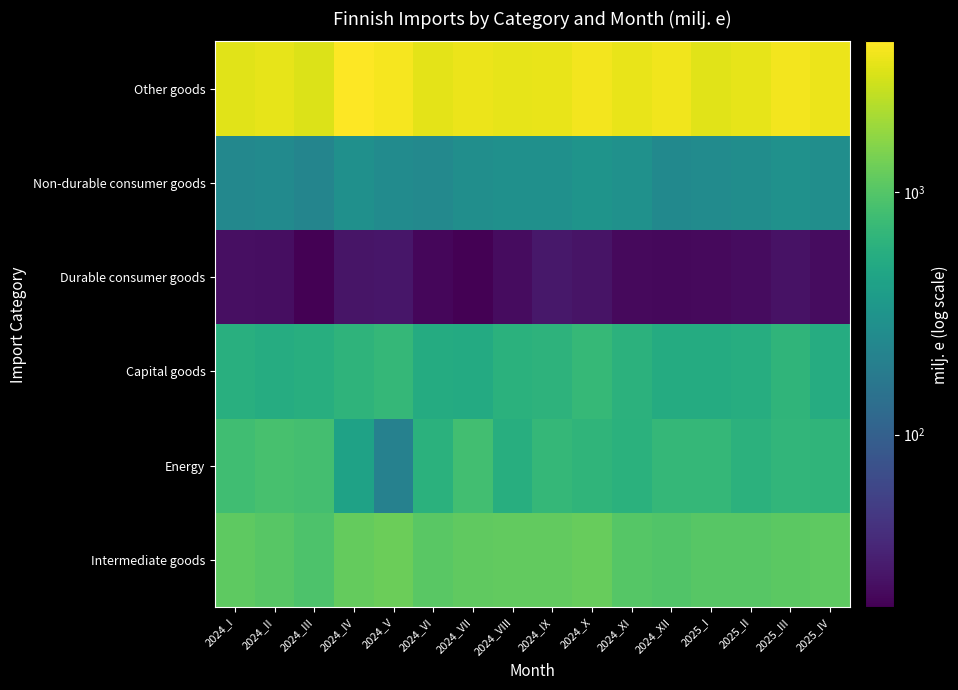

Which has a higher value, 2024_I or 2024_V?

2024_V